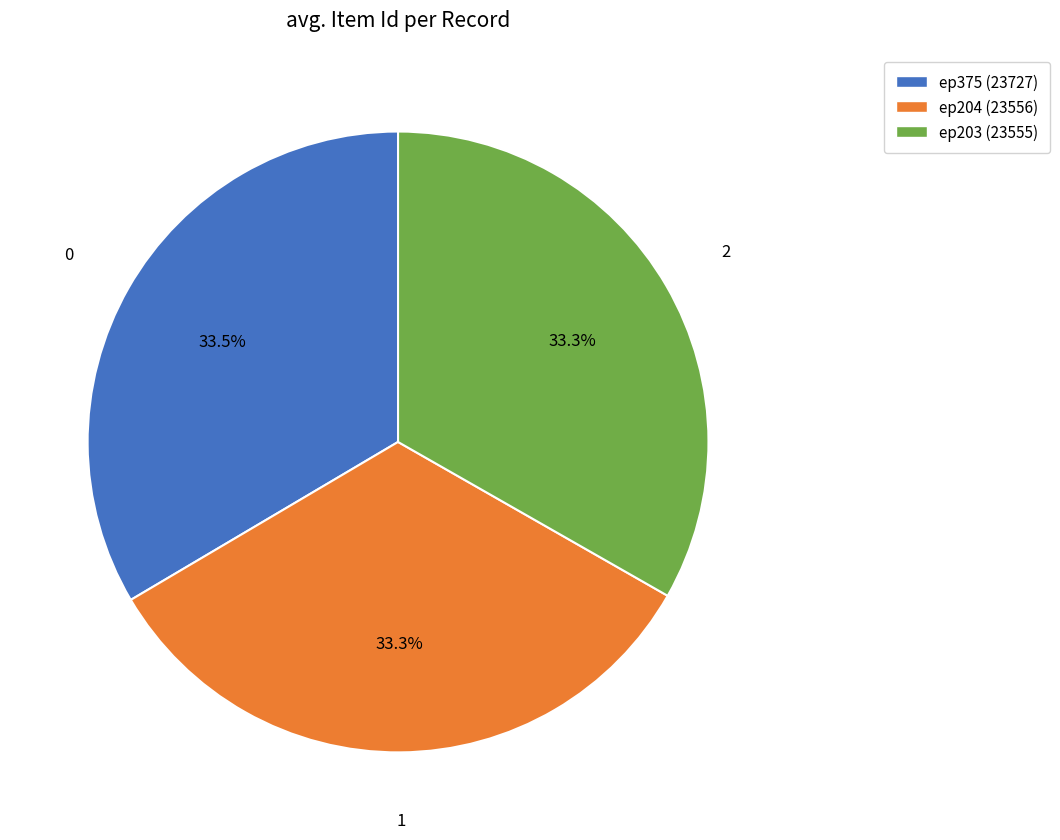

What percentage do ep375 (23727) and ep204 (23556) together represent?

66.7%